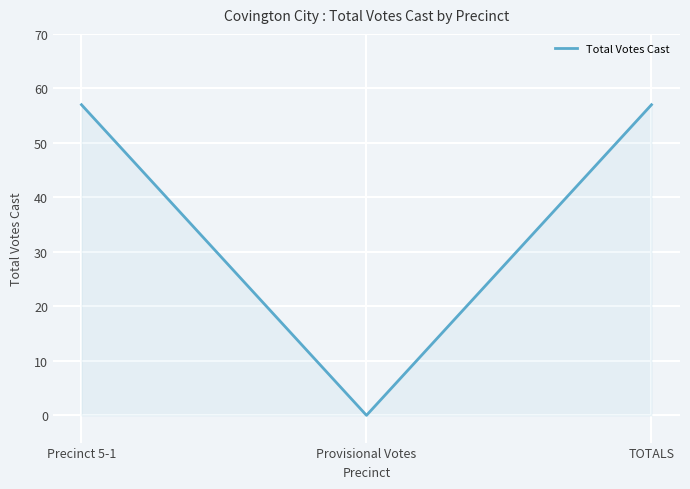

What is the average value?

38